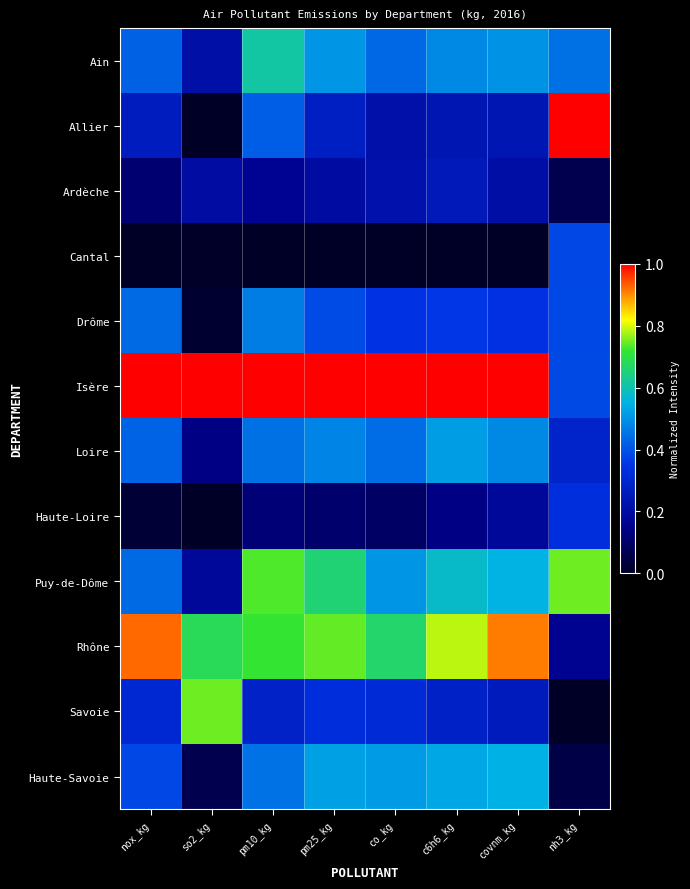

At how many categories does at least one series exceed 0?

8